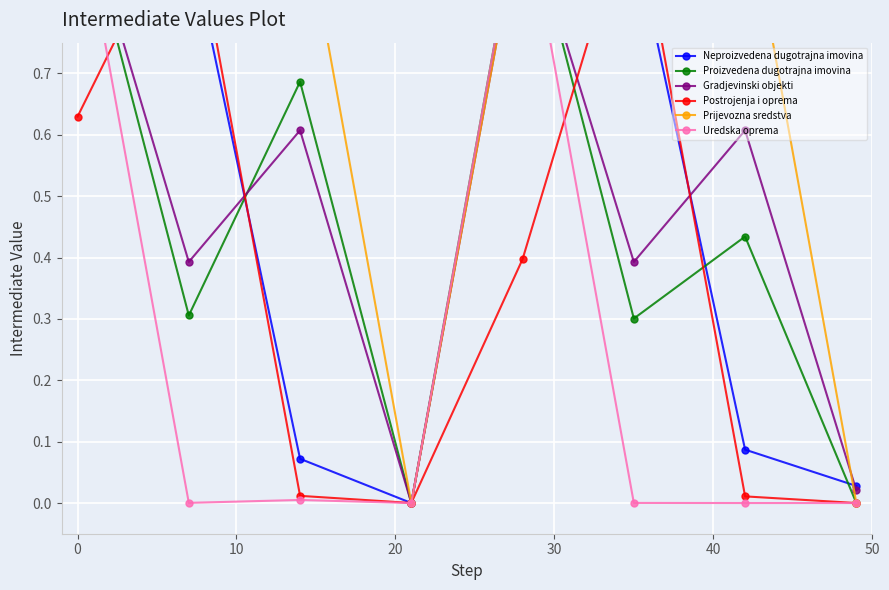

What is the difference between the maximum and second lowest values in the Gradjevinski objekti series?

1.0